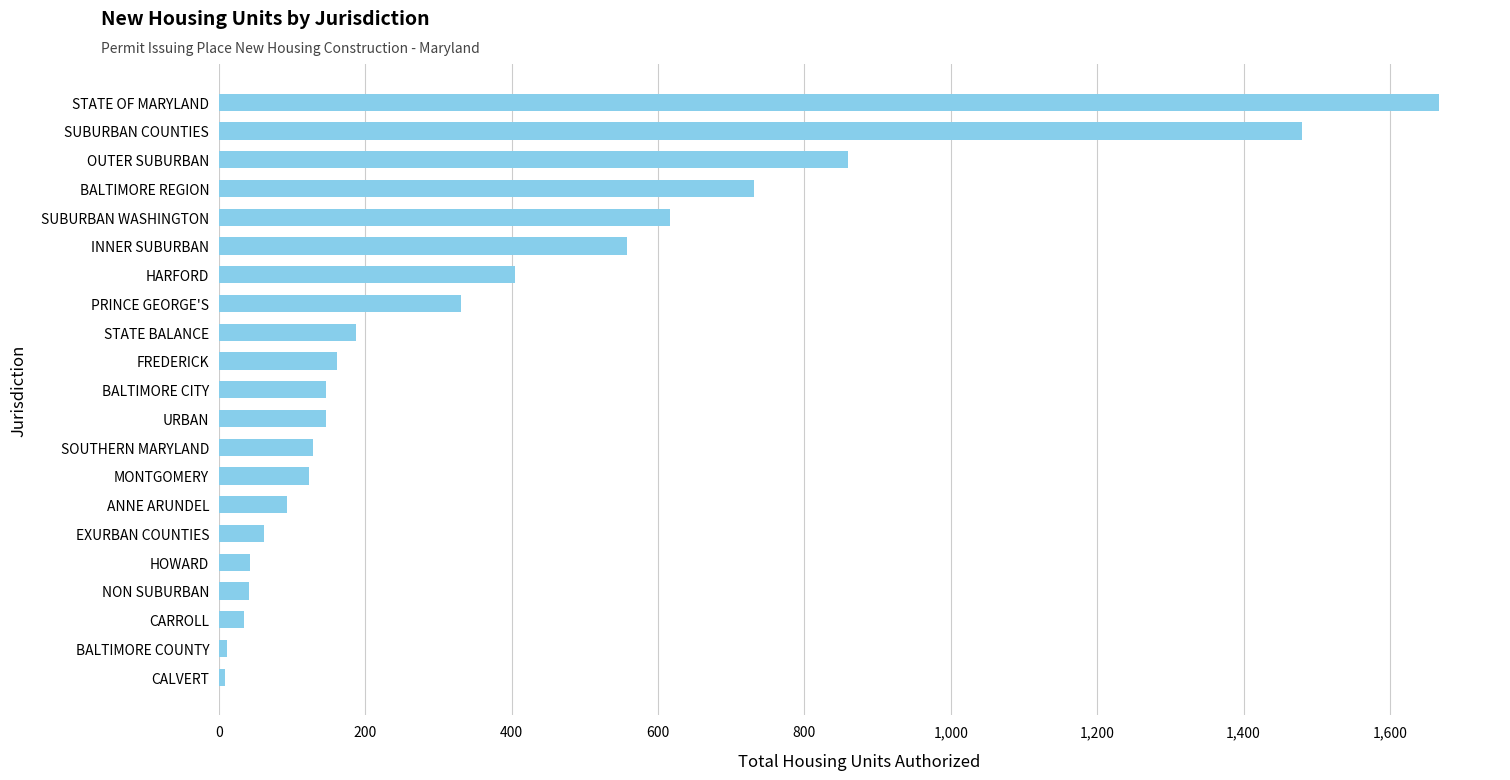

At which category does the chart reach its peak across all series?

STATE OF MARYLAND